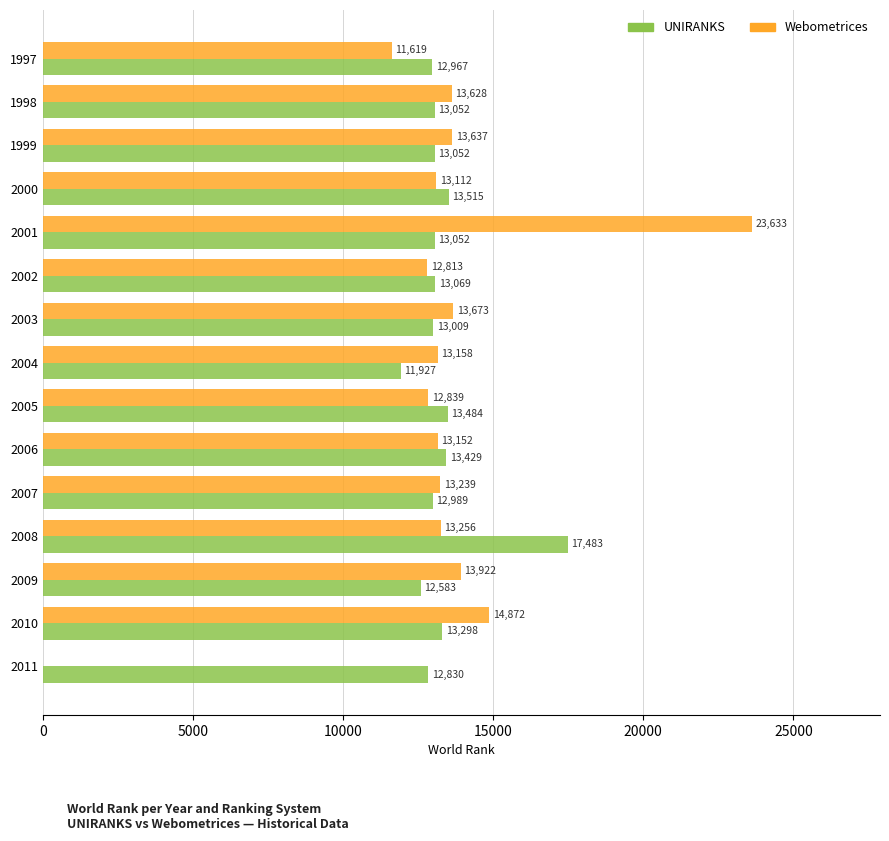

What is the average value of the Webometrices series?

13104